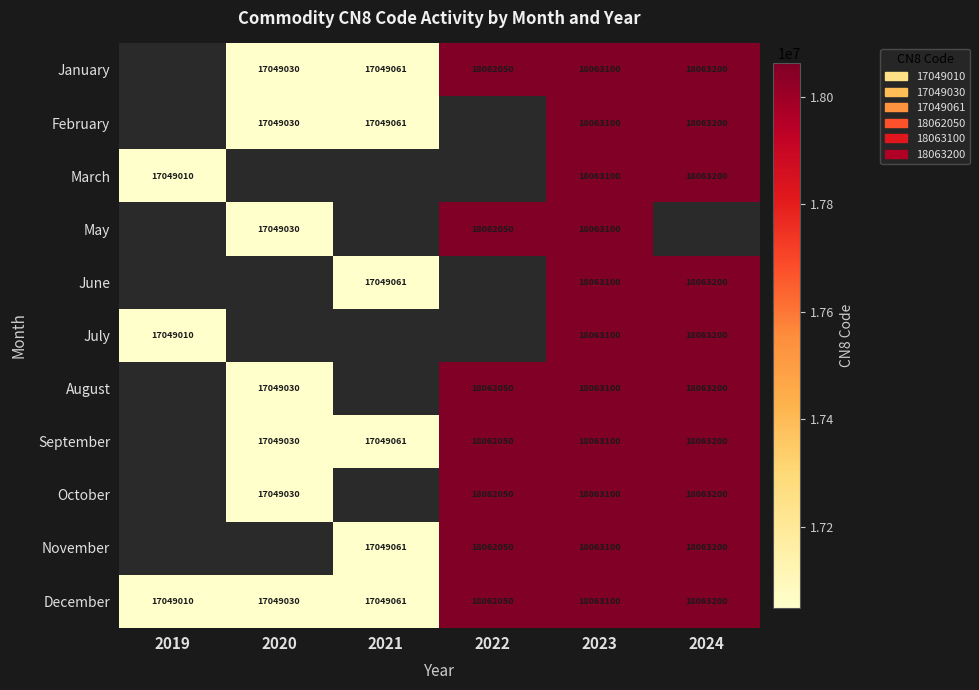

What is the difference between the February values at 2024 and 2021?

1014139